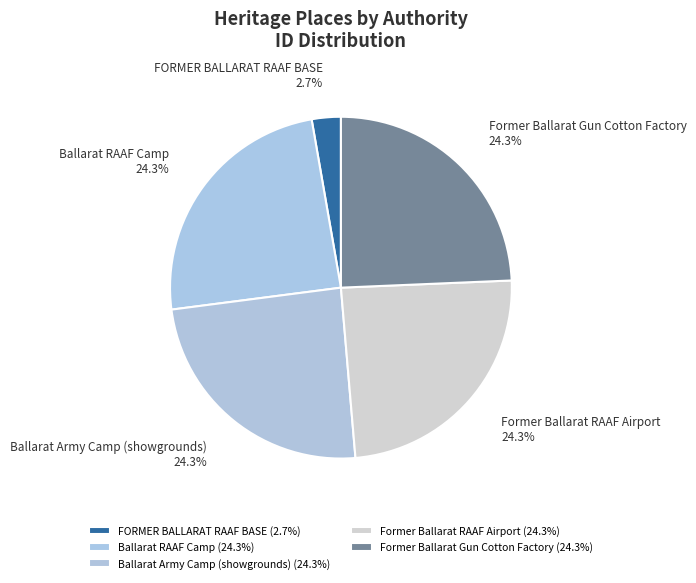

How much of the chart is everything except Former Ballarat RAAF Airport?

75.7%